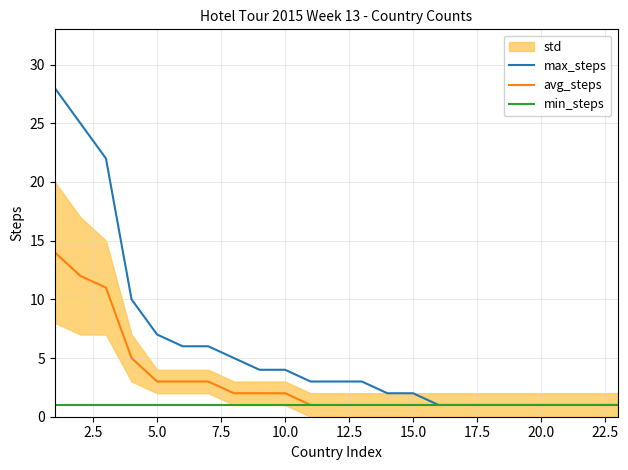

True or false: min_steps has a value of 1 at 20.0.

True